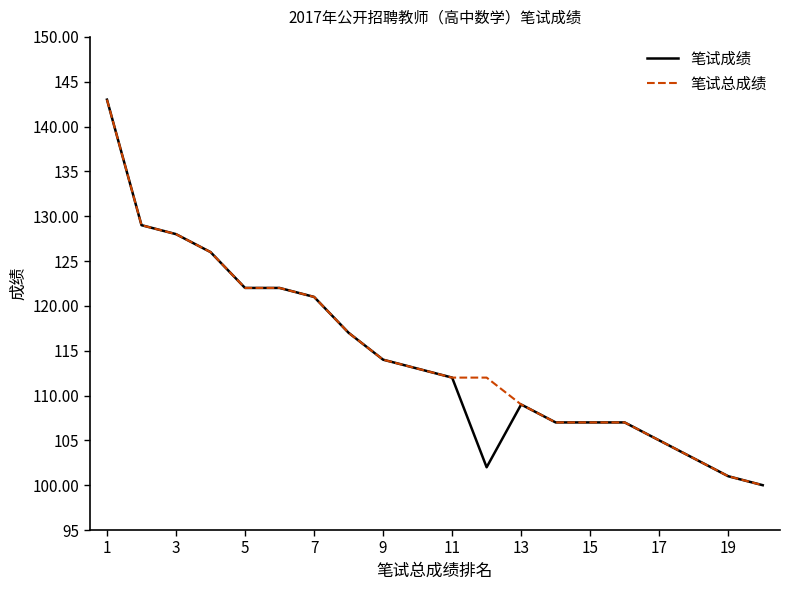

What is the minimum value for 笔试总成绩?

100